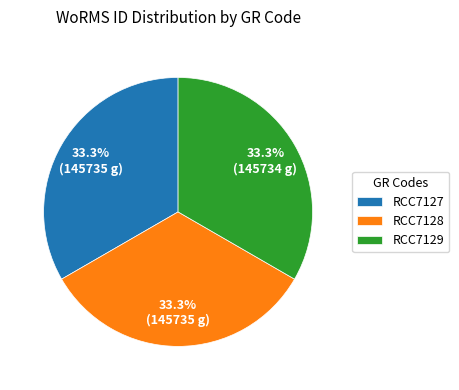

Is the sum of RCC7127 and RCC7128 greater than half?

Yes